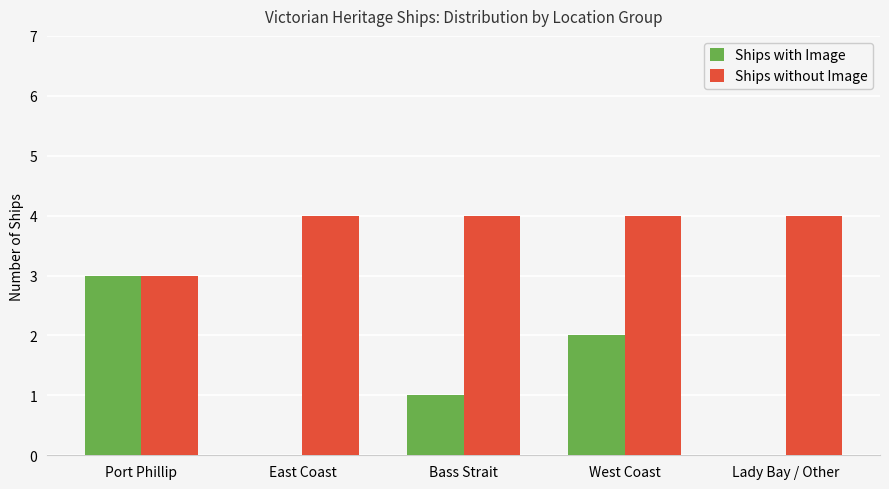

Count the number of data series in this chart.

2